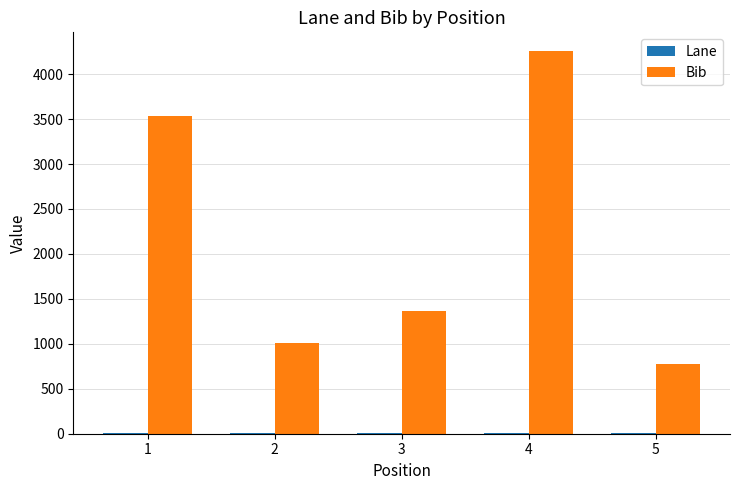

Are the bars grouped side by side (vs. stacked)?

Yes